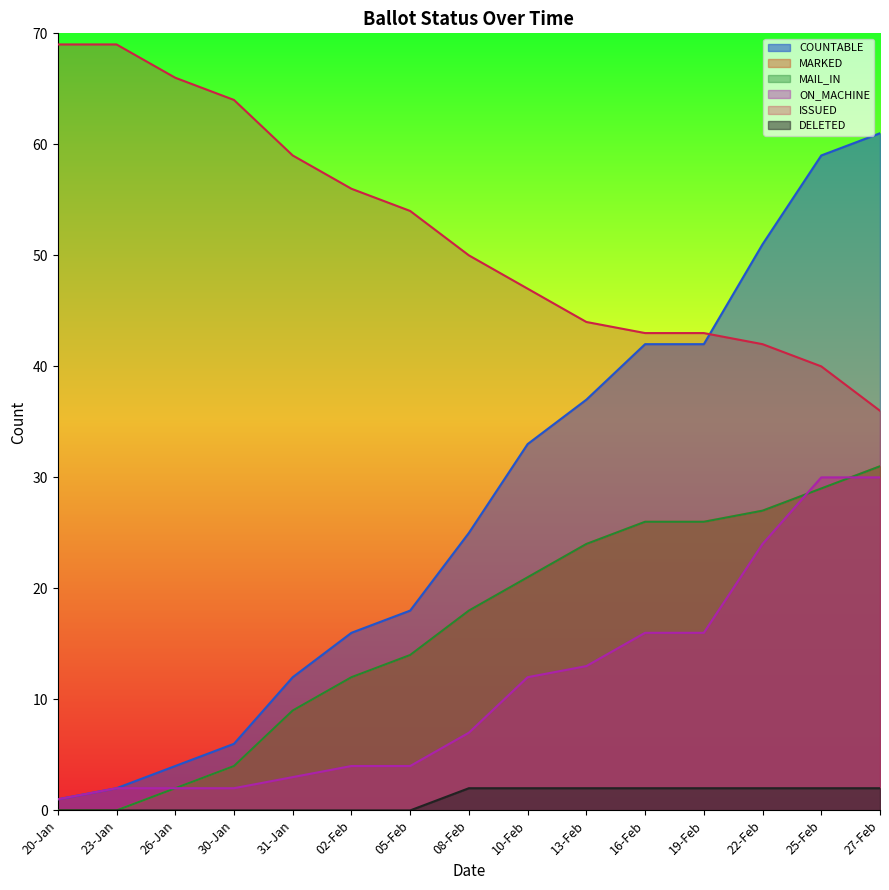

At which label does DELETED reach its peak?

08-Feb